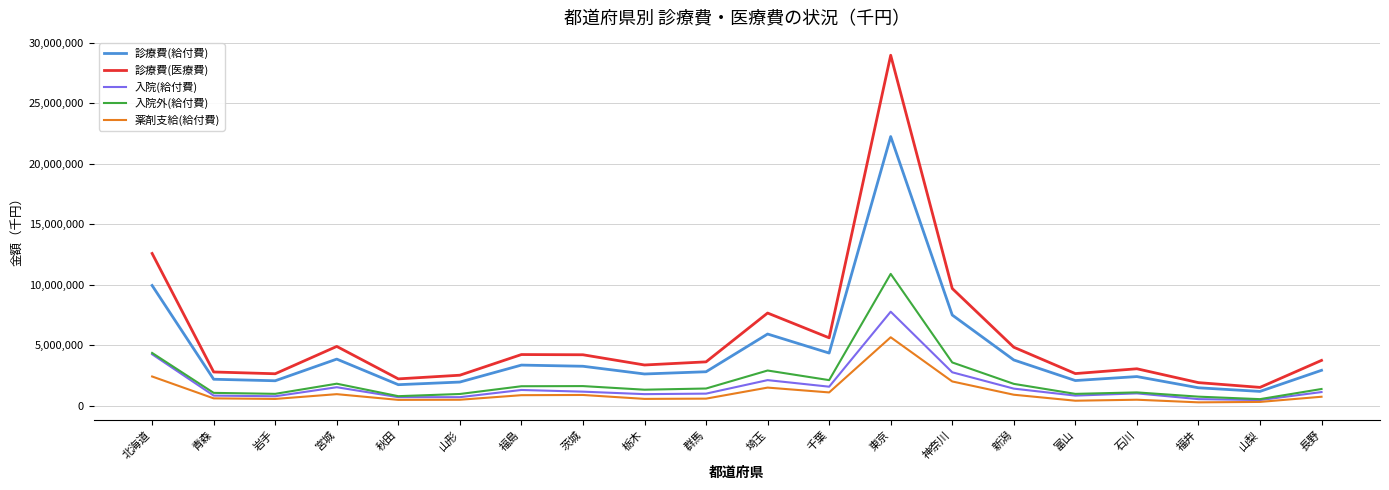

List the series in order of their peak value, lowest first.

薬剤支給(給付費), 入院(給付費), 入院外(給付費), 診療費(給付費), 診療費(医療費)